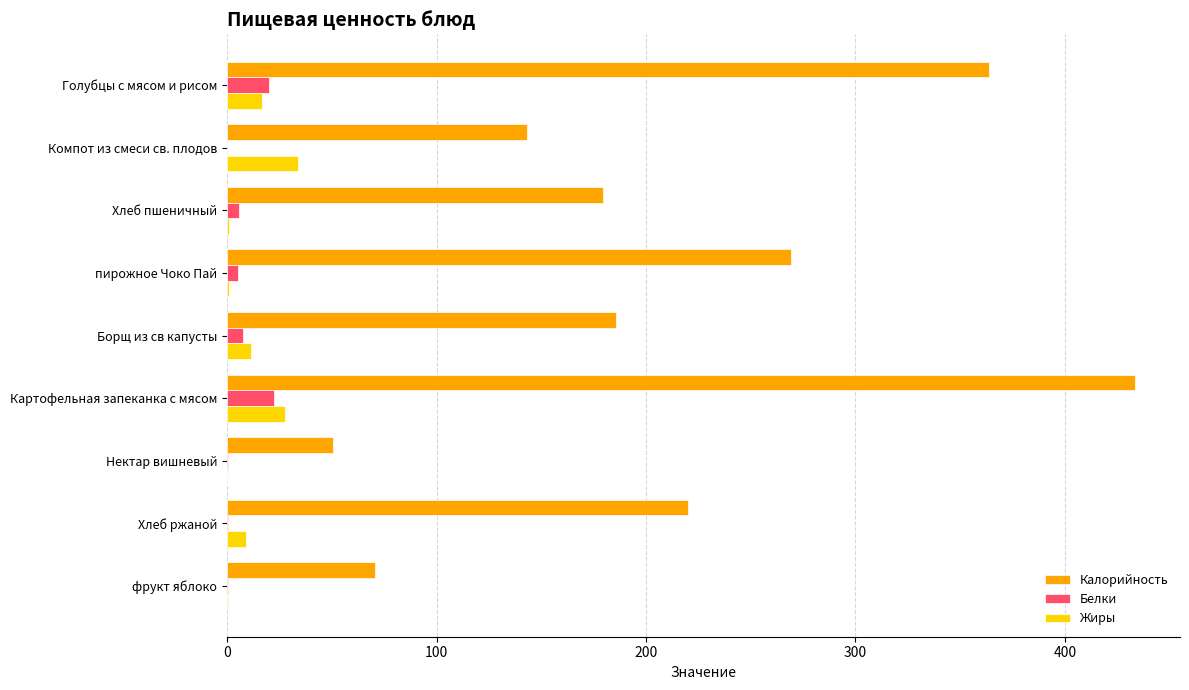

Which category has the highest value across all series?

Картофельная запеканка с мясом